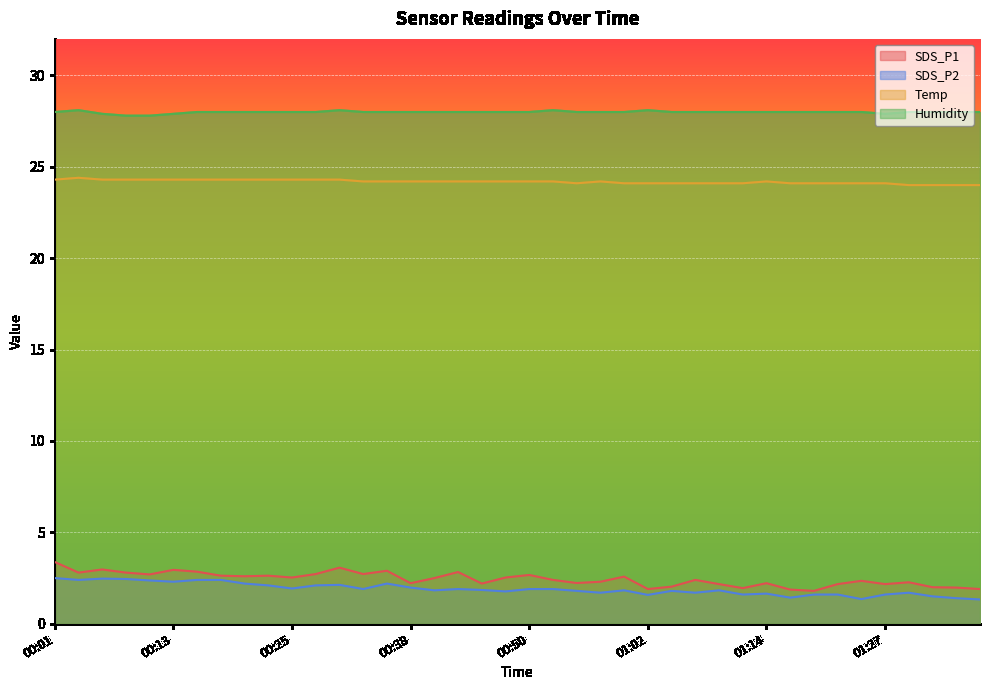

What is the label of the 26th point from the left?

01:02